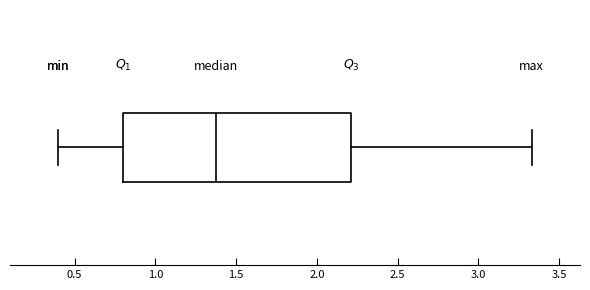

Read this box plot against the x-axis: the position of the median line, the range covered by the box, and the ends of both whiskers. The values are not printed on the chart, so give them approximately, as read against the axis.

median 1.40, box 0.80 to 2.20, whiskers 0.40 to 3.35